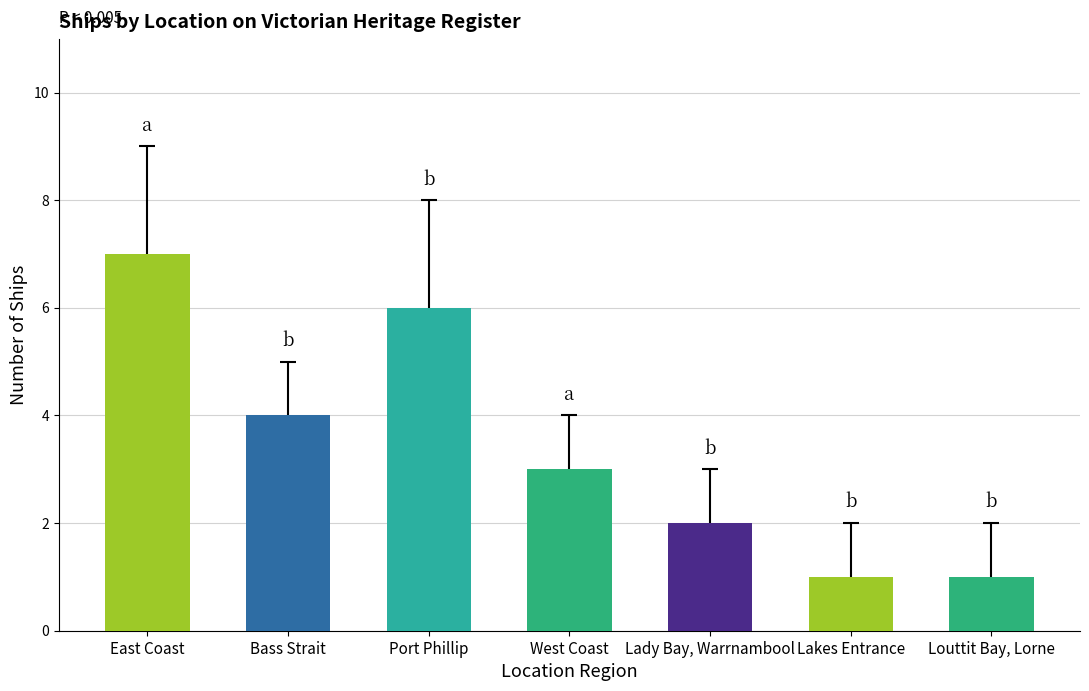

True or false: the data shows 3 at Lady Bay, Warrnambool.

False